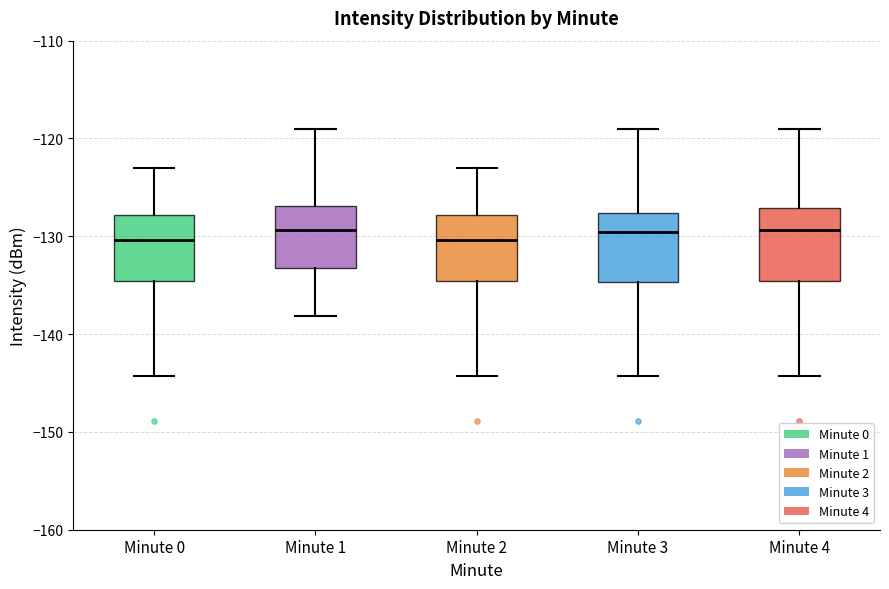

Where is the lower edge of the box for Minute 3 on the y-axis? The values are not printed on the chart, so give them approximately, as read against the axis.

-135